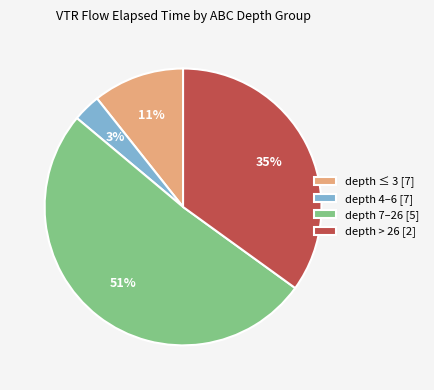

To the nearest percent, what percentage of the pie is depth 4–6 [7]?

3%